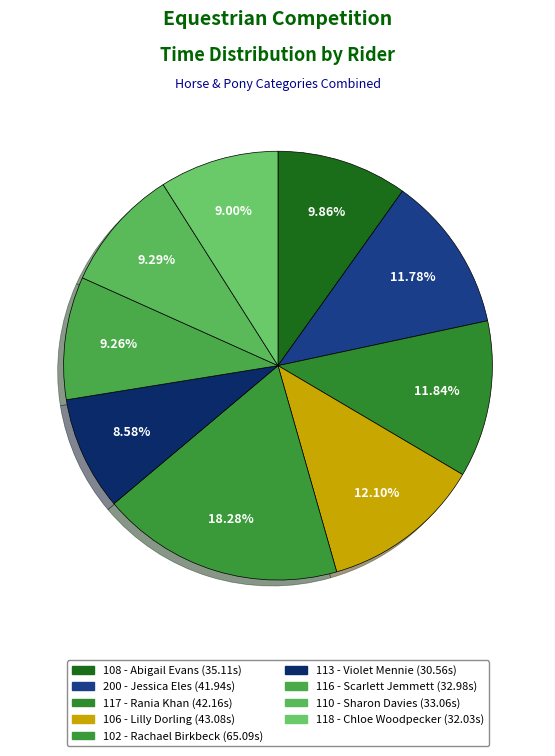

To the nearest percent, what is the difference between the largest and smallest slice percentages?

10%